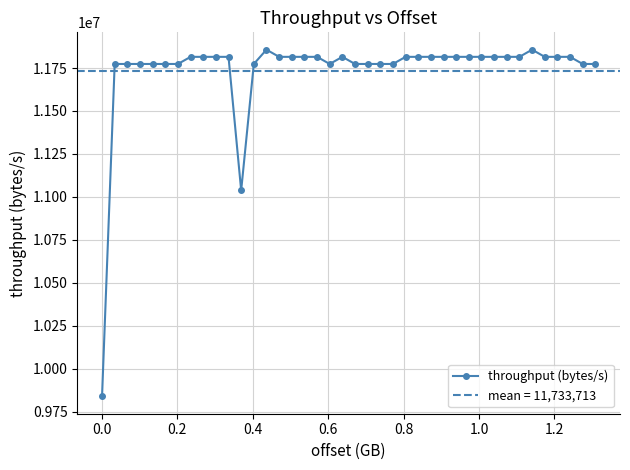

True or false: throughput (bytes/s) has more than 1 points higher than both neighbors.

True